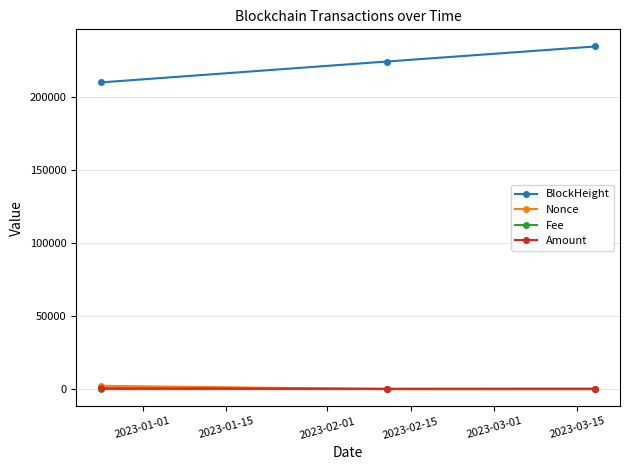

What is the highest value of the BlockHeight series?

234778.0